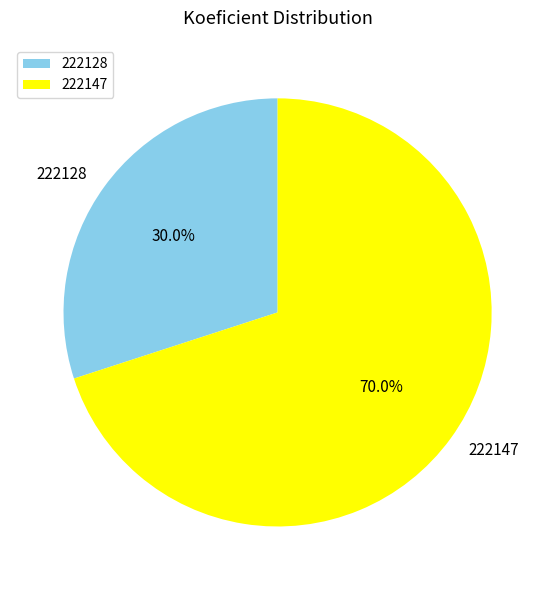

To the nearest percent, what is the difference between the largest and smallest slice percentages?

40%